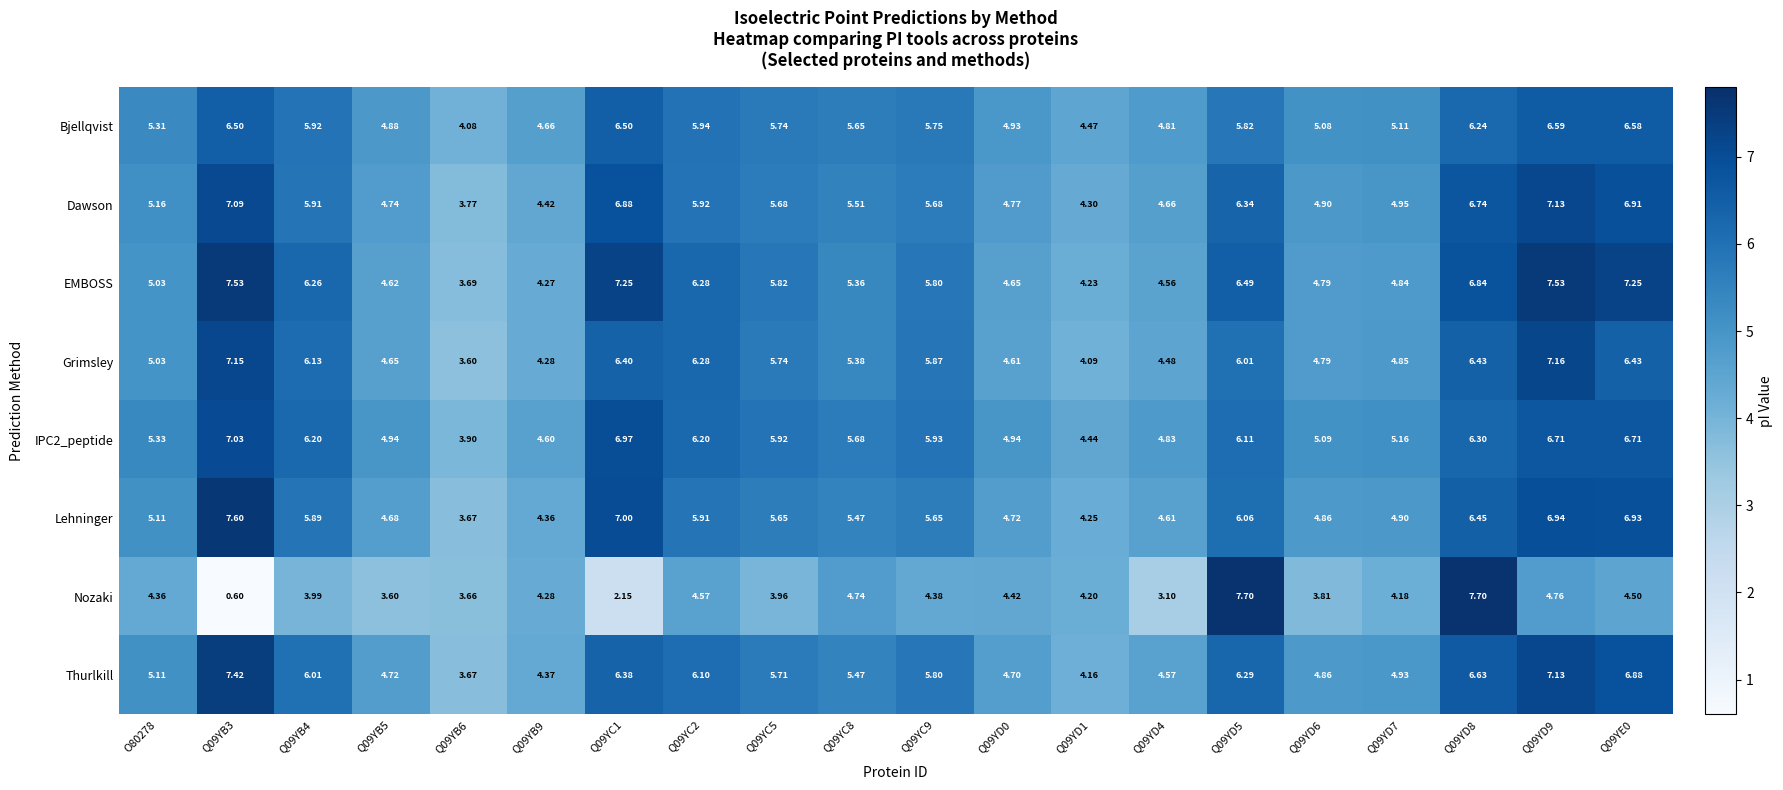

Is the value of Nozaki at Q09YD0 greater than the value of Grimsley at Q09YB5?

No